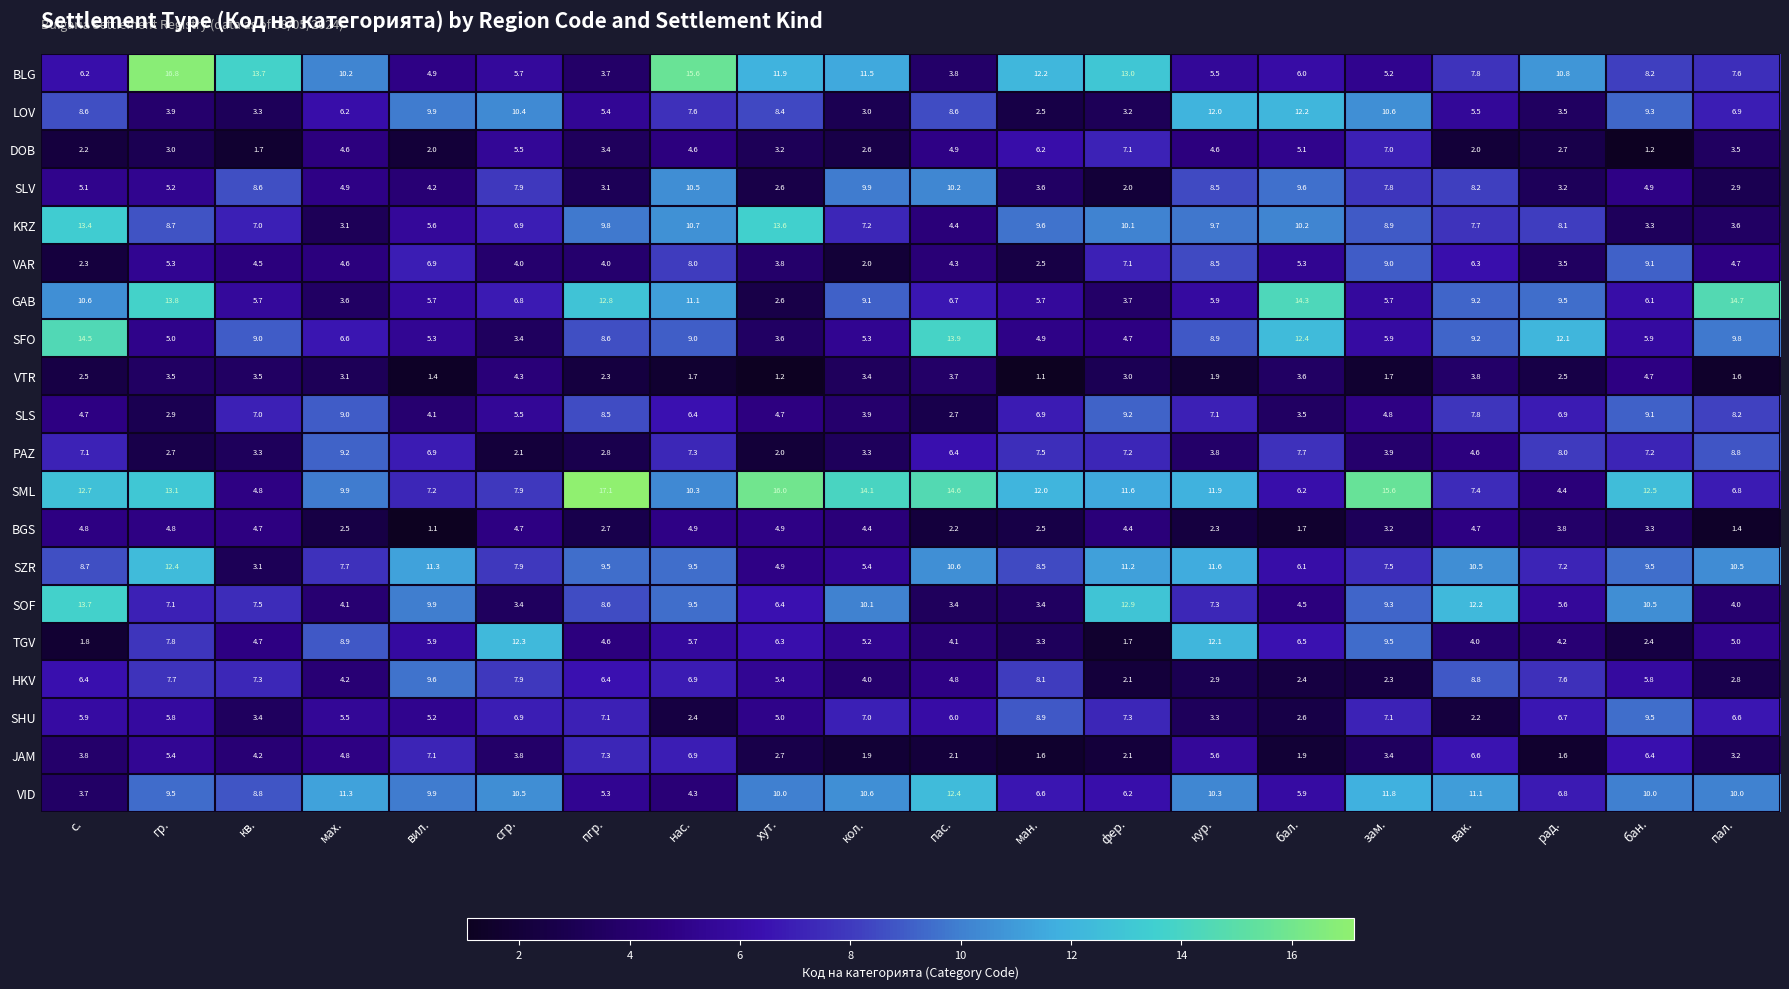

What is the maximum value shown in the chart?

17.1